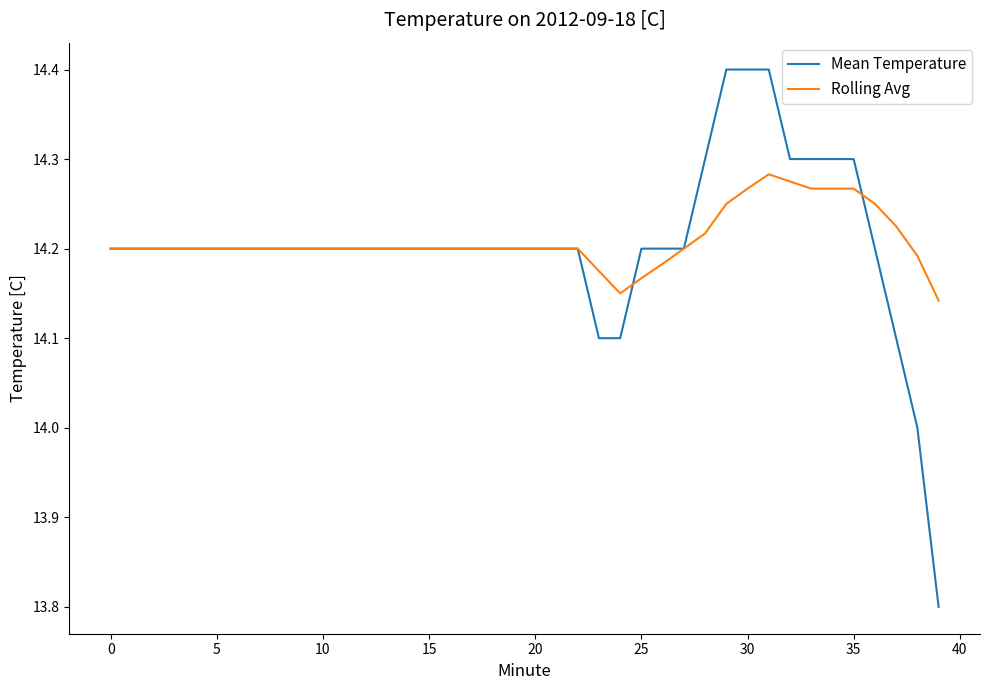

What is the greatest value displayed?

14.4